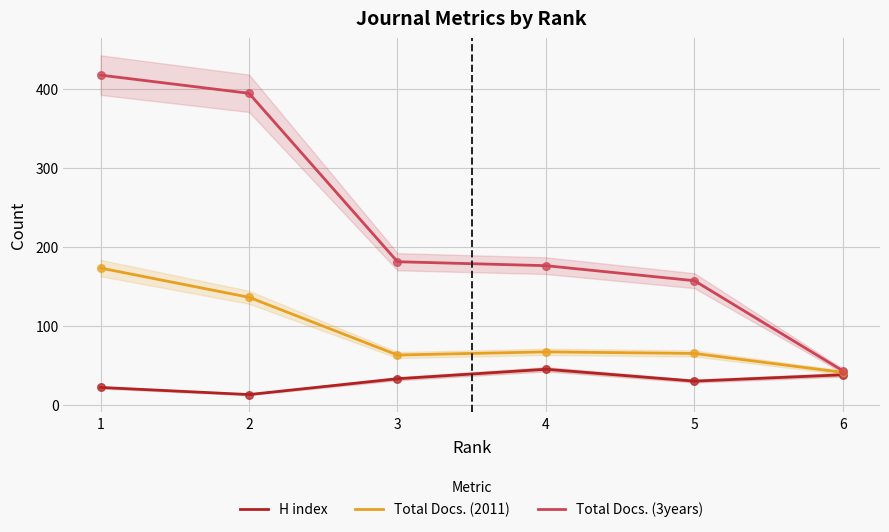

At how many categories does at least one series exceed 388?

2